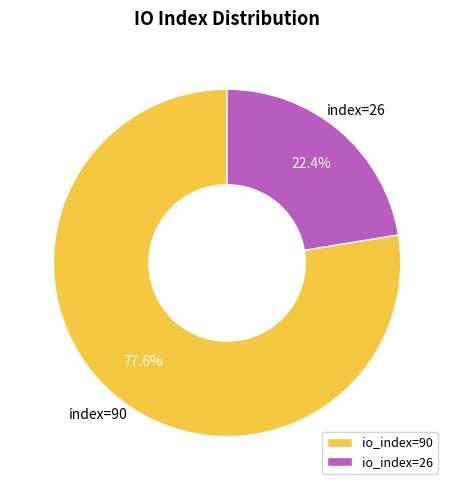

Approximately how many times larger is the value at io_index=90 compared to io_index=26?

3.5